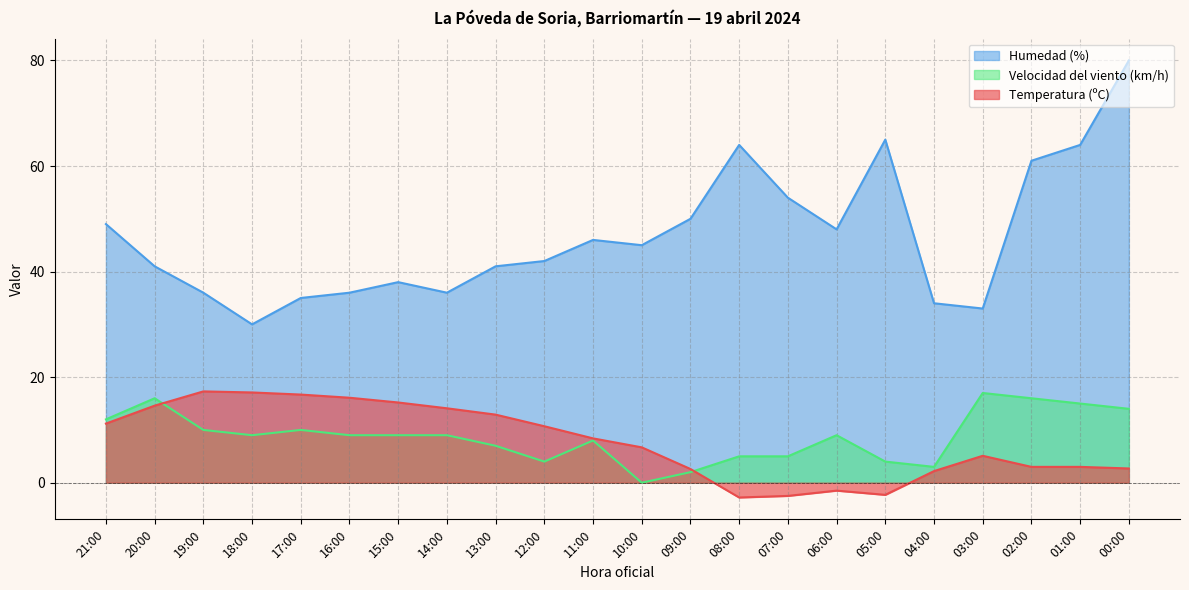

How many values in the Humedad (%) series exceed 45?

10